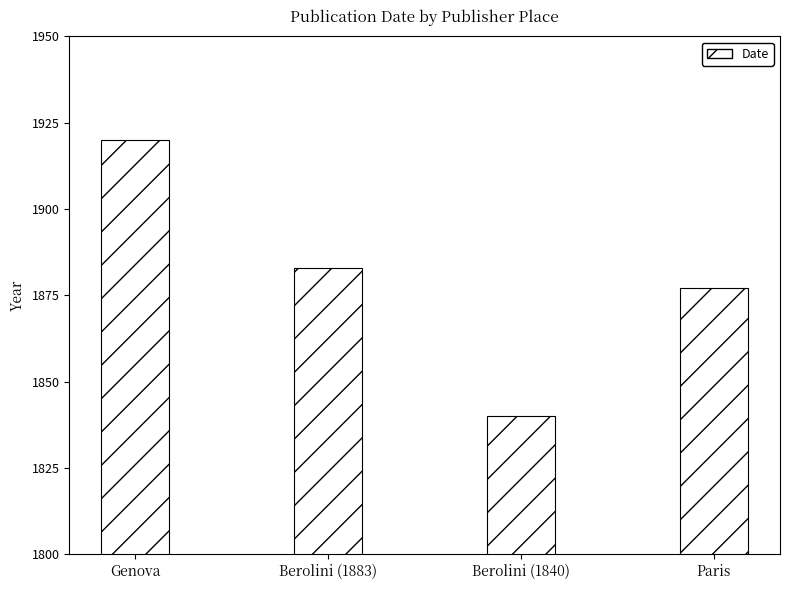

Rank the categories by value from lowest to highest.

Berolini (1840), Paris, Berolini (1883), Genova